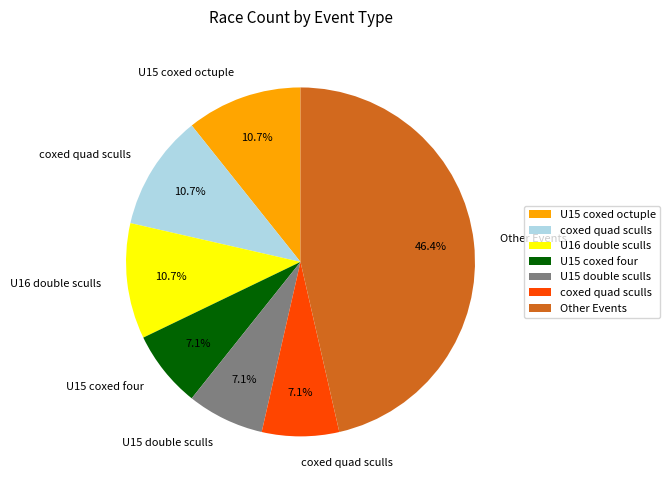

Is there a majority slice in this chart?

No